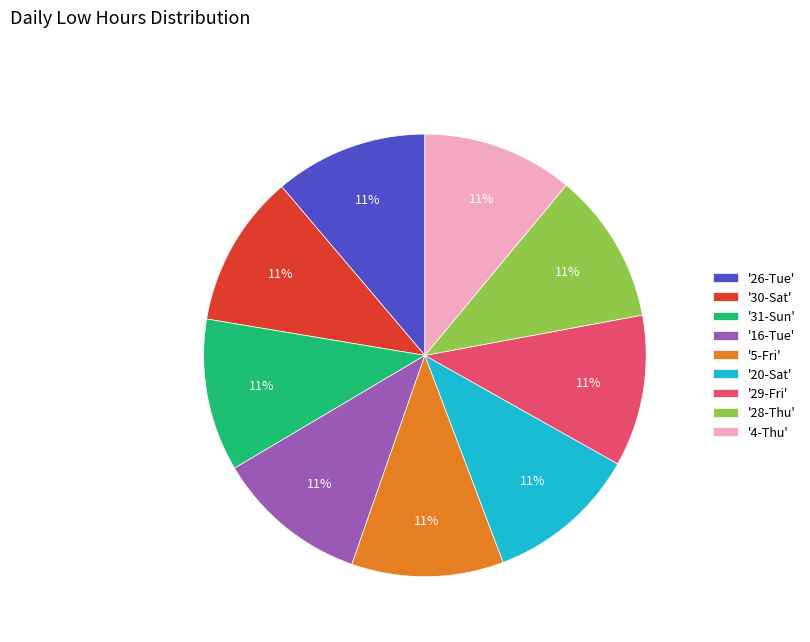

The '5-Fri' slice represents 11% of the pie. True or false?

True